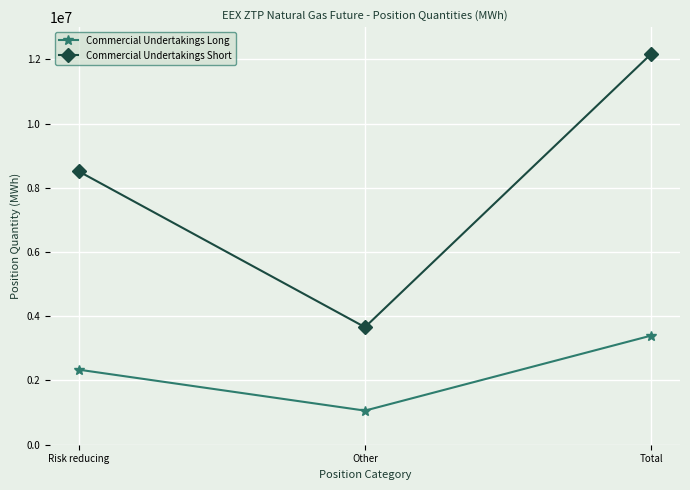

At how many categories does at least one series exceed 7241082?

2